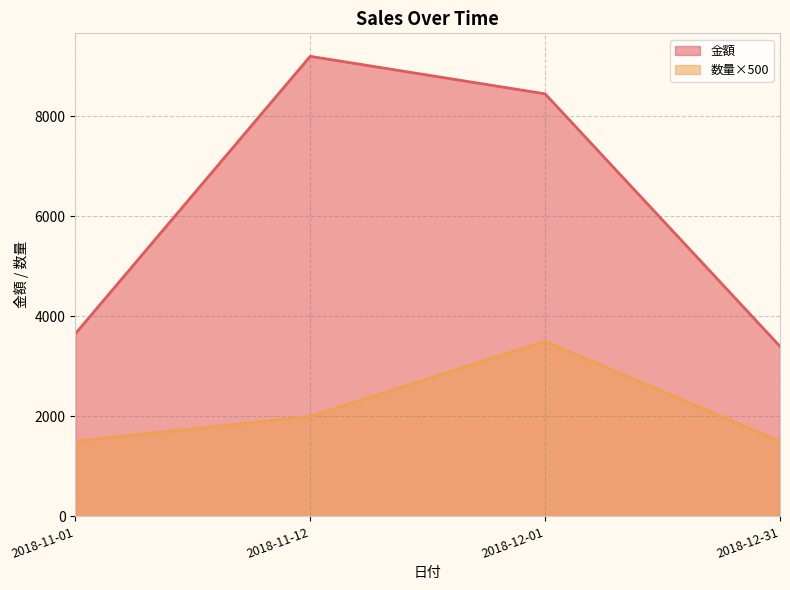

What is the difference between the highest and lowest values at 2018-11-12?

7200